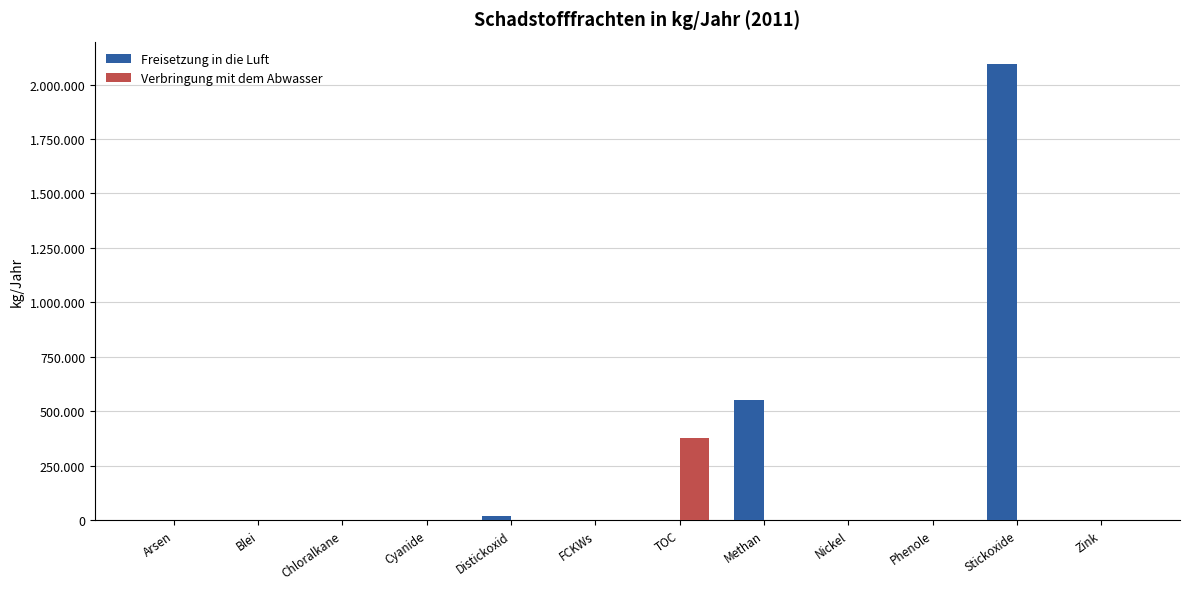

At which label does Verbringung mit dem Abwasser reach its peak?

TOC